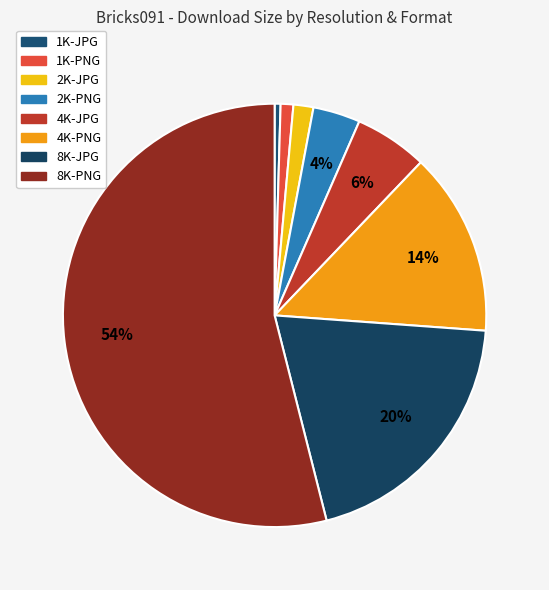

Is it true that 8K-JPG is 12% of the pie?

False